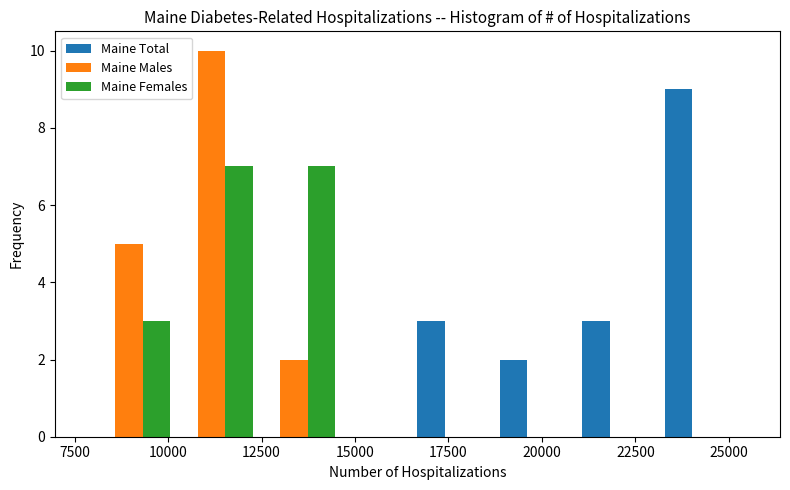

Reading left to right, transcribe this chart: for each range on the x-axis, give the height of each series' bar. Neither the bar edges nor the heights are printed on the chart, so give them approximately, as read against the axes.

8000 to 10000: Maine Total=0	Maine Males=5	Maine Females=3
10000 to 12500: Maine Total=0	Maine Males=10	Maine Females=7
12500 to 14500: Maine Total=0	Maine Males=2	Maine Females=7
14500 to 16500: Maine Total=0	Maine Males=0	Maine Females=0
16500 to 19000: Maine Total=3	Maine Males=0	Maine Females=0
19000 to 21000: Maine Total=2	Maine Males=0	Maine Females=0
21000 to 23500: Maine Total=3	Maine Males=0	Maine Females=0
23500 to 25500: Maine Total=9	Maine Males=0	Maine Females=0